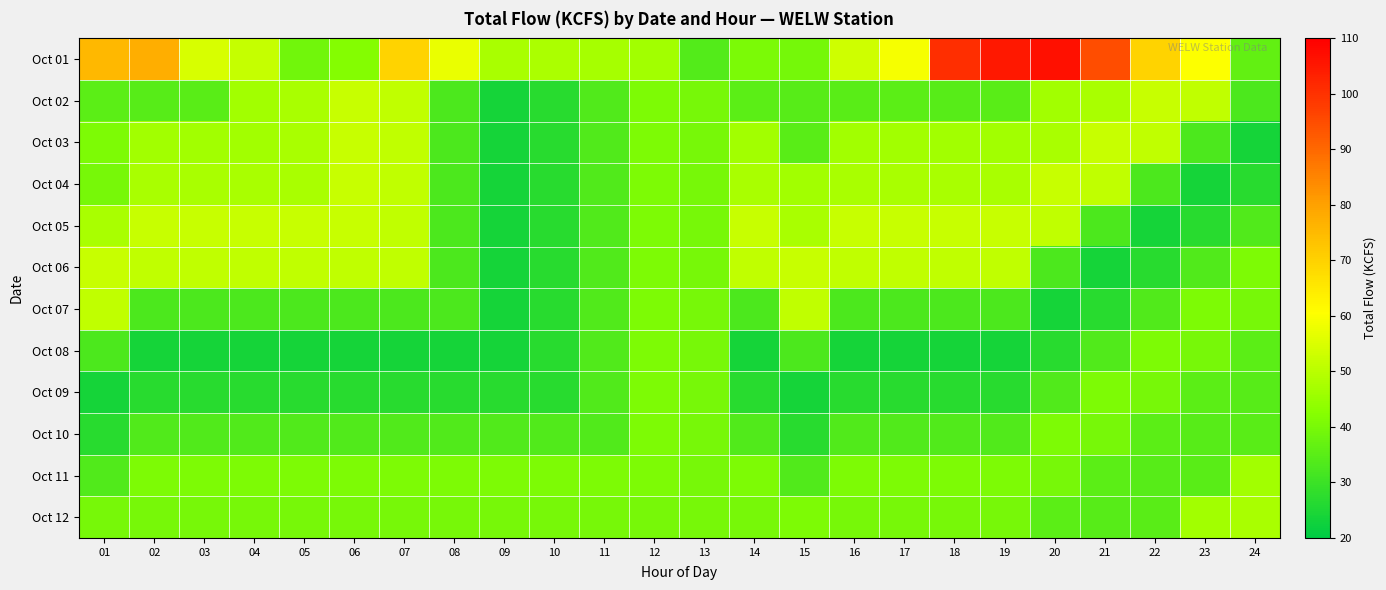

At how many categories does at least one series exceed 89?

4